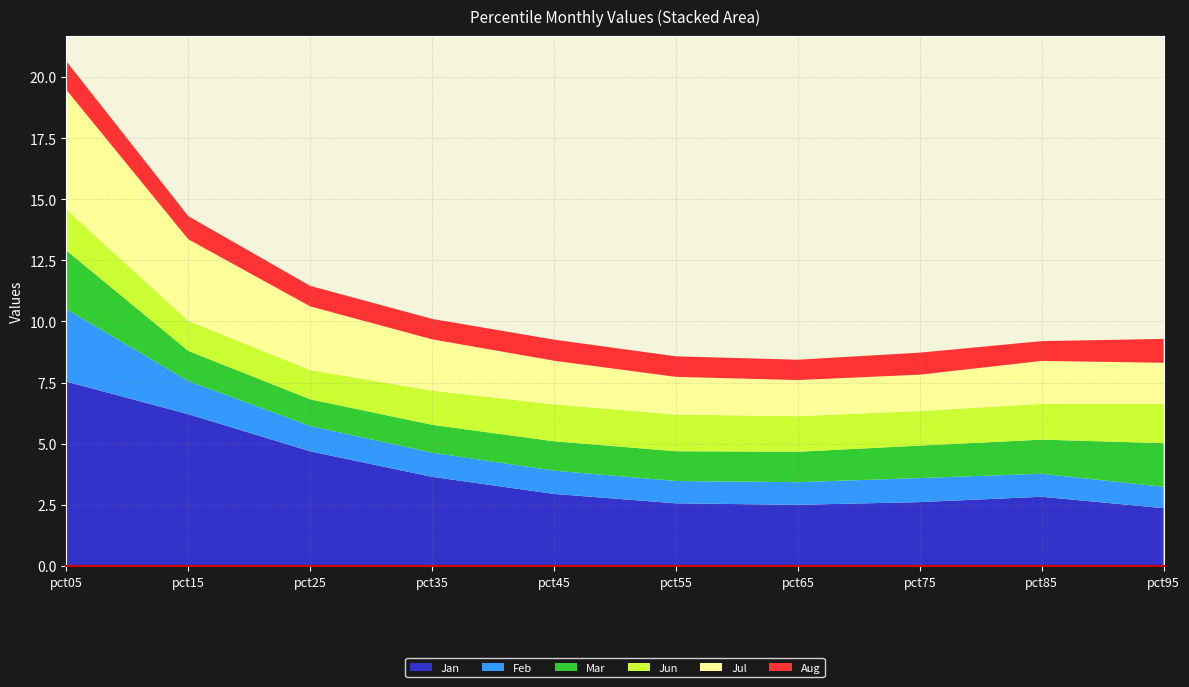

Reading left to right, extract all data points from this chart.

Jan: 7.5	6.2	4.7	3.6	2.9	2.6	2.5	2.6	2.8	2.4
Feb: 3.0	1.4	1.0	1.0	1.0	0.9	0.9	1.0	0.9	0.9
Mar: 2.4	1.2	1.1	1.1	1.2	1.2	1.2	1.3	1.4	1.8
Jun: 1.7	1.2	1.2	1.4	1.5	1.5	1.5	1.4	1.5	1.6
Jul: 4.9	3.3	2.6	2.1	1.8	1.5	1.5	1.5	1.8	1.7
Aug: 1.2	0.9	0.8	0.8	0.9	0.8	0.8	0.9	0.8	1.0